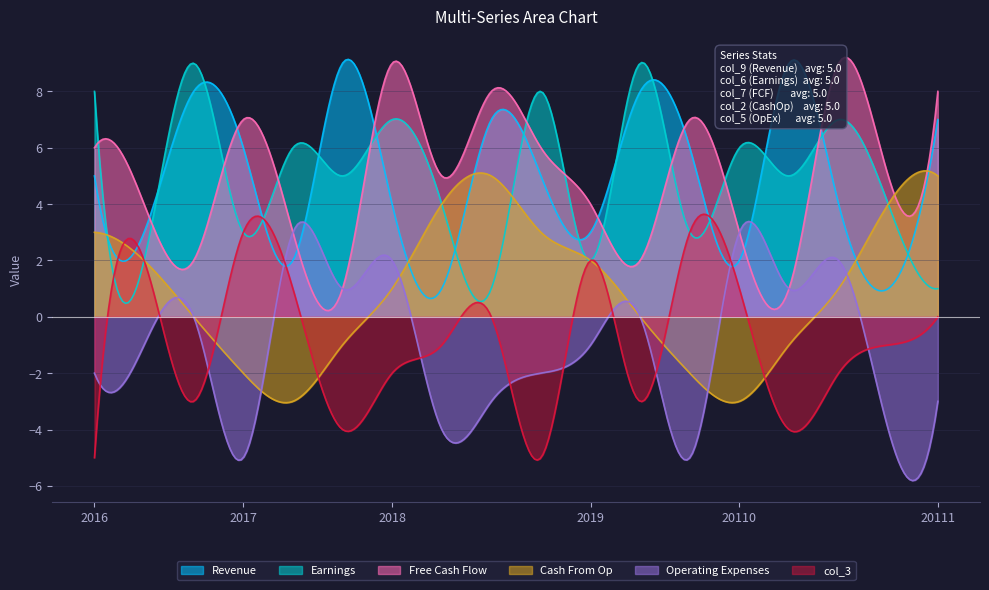

What is the maximum value shown in the chart?

9.2